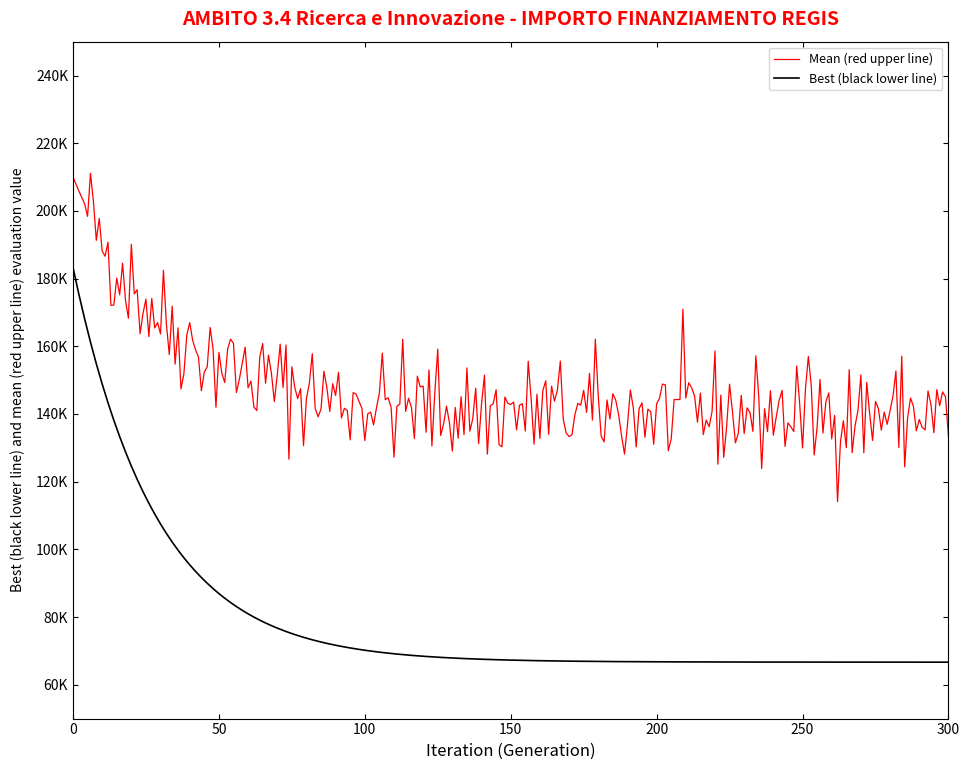

Does the chart display data point markers on the line(s)?

No